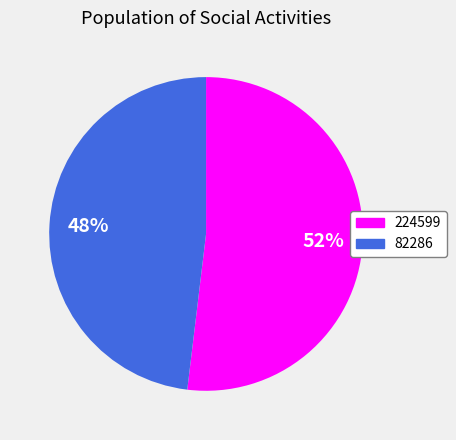

To the nearest percent, what is the difference between the largest and smallest slice percentages?

4%